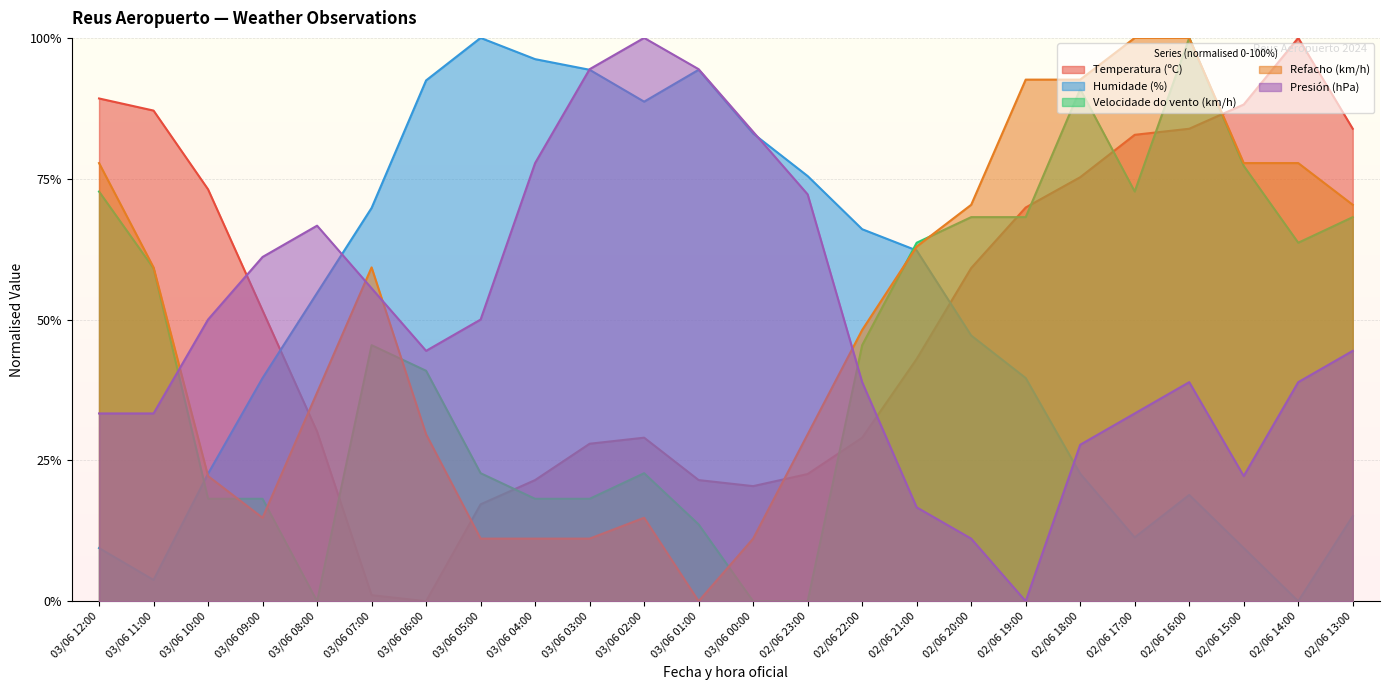

What is the label of the 12th point from the right?

03/06 00:00